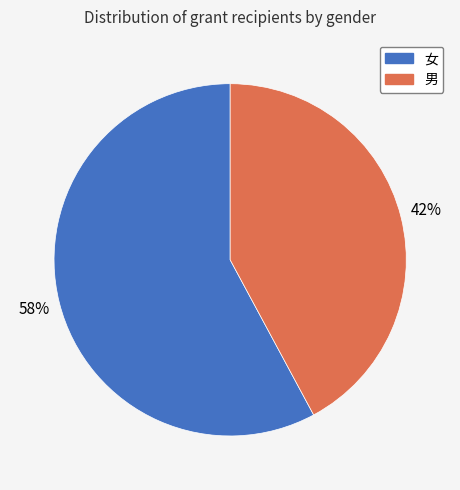

Rank the categories by value from lowest to highest.

男, 女